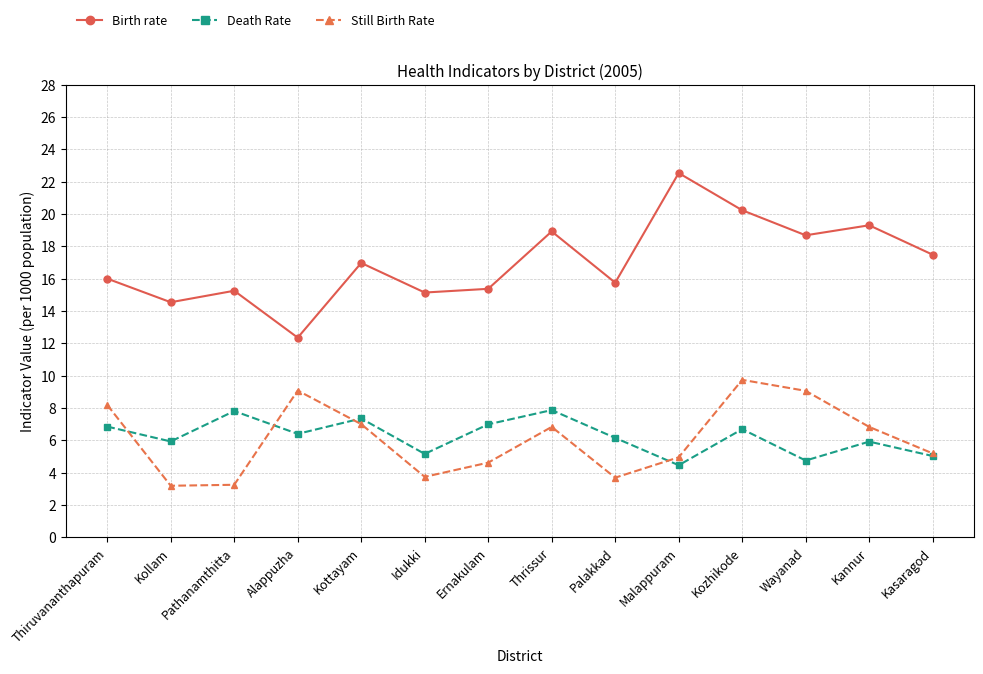

Which series has the widest spread of values?

Birth rate